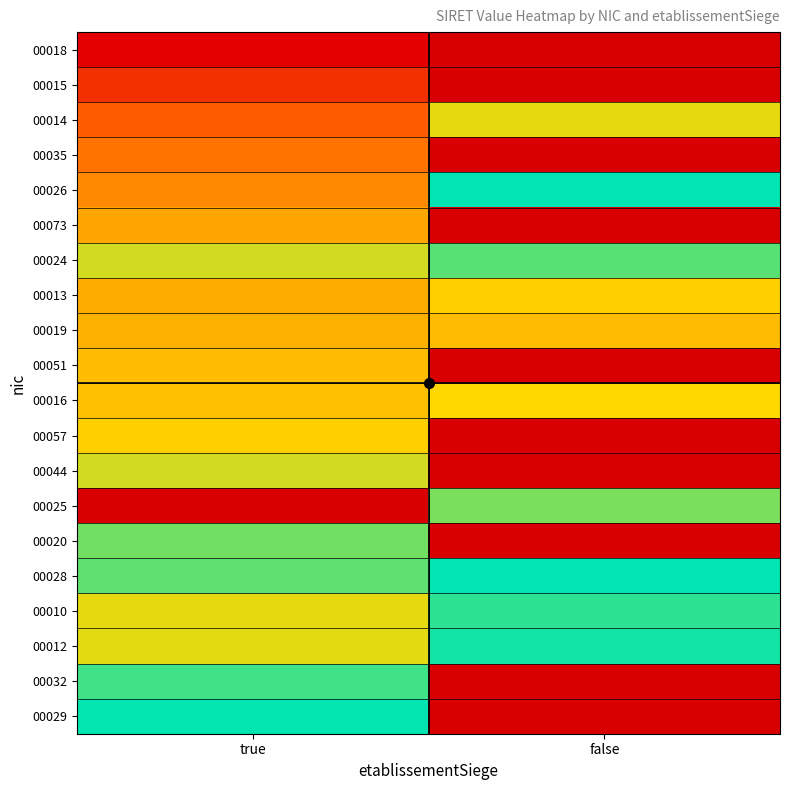

What is the minimum value shown in the chart?

21310256900018.0